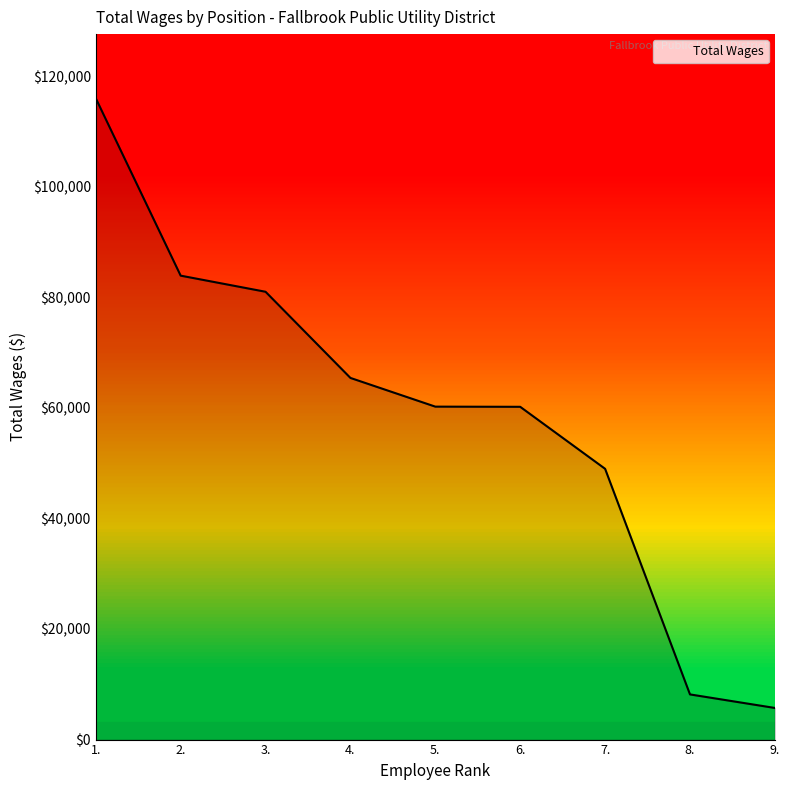

What is the change in value from 7. to 8.?

-40801